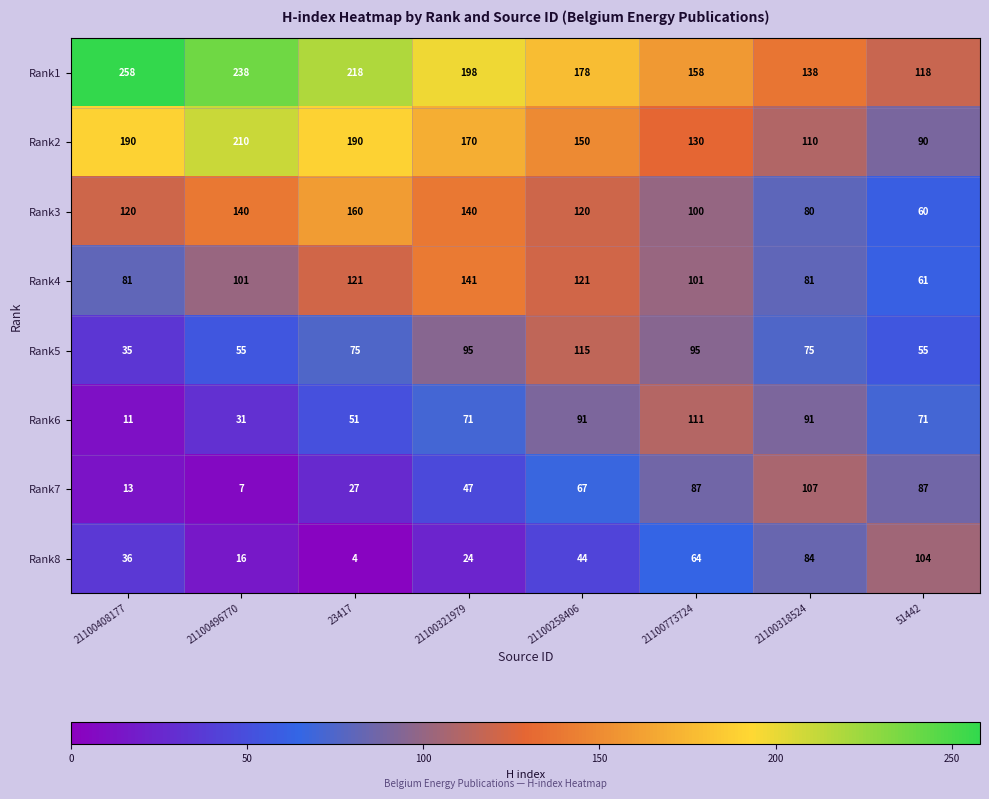

Is it true that Rank3 equals 32 at 21100408177?

False